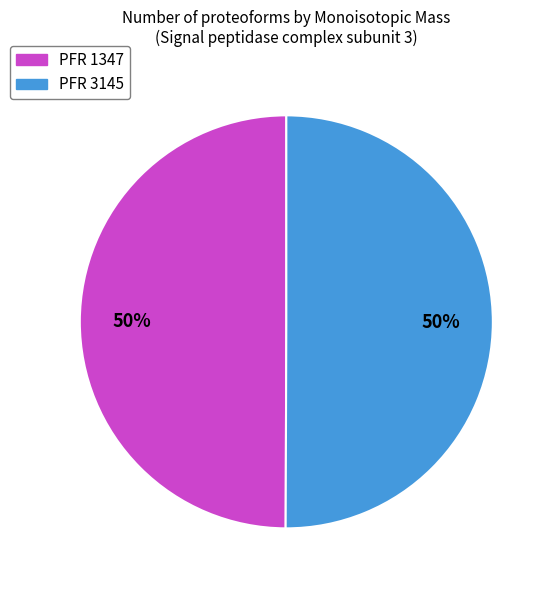

To the nearest percent, what is the average slice percentage?

50%